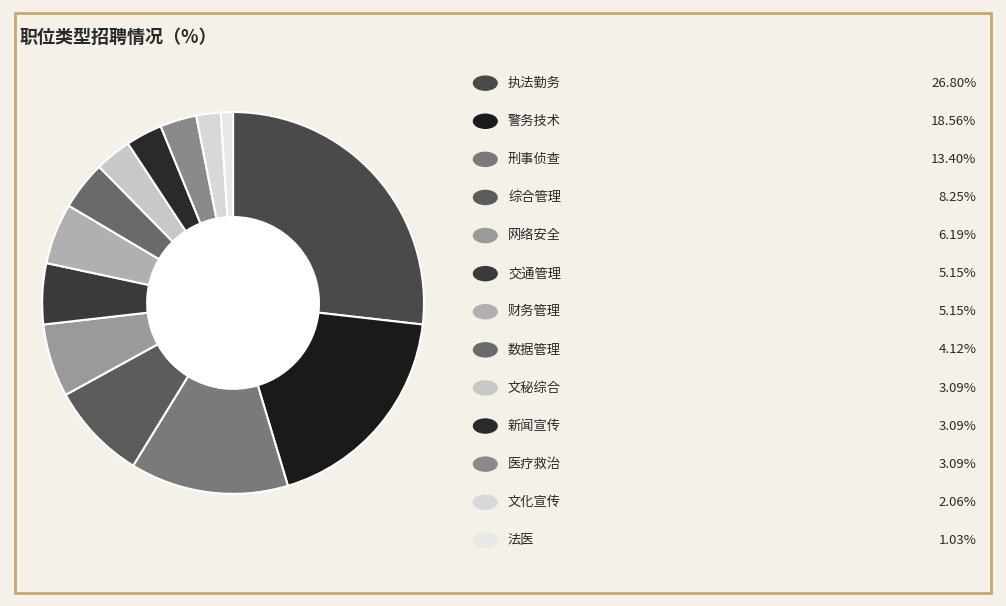

Count the number of slices in the pie.

13